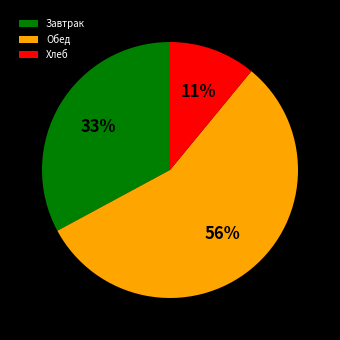

The Обед slice represents 56% of the pie. True or false?

True